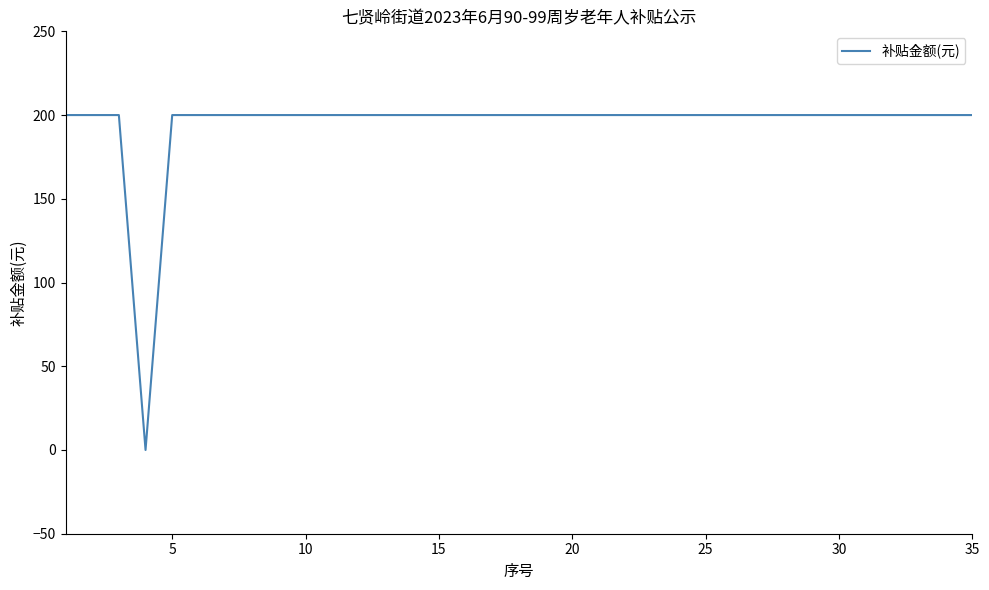

What is the greatest value displayed?

200